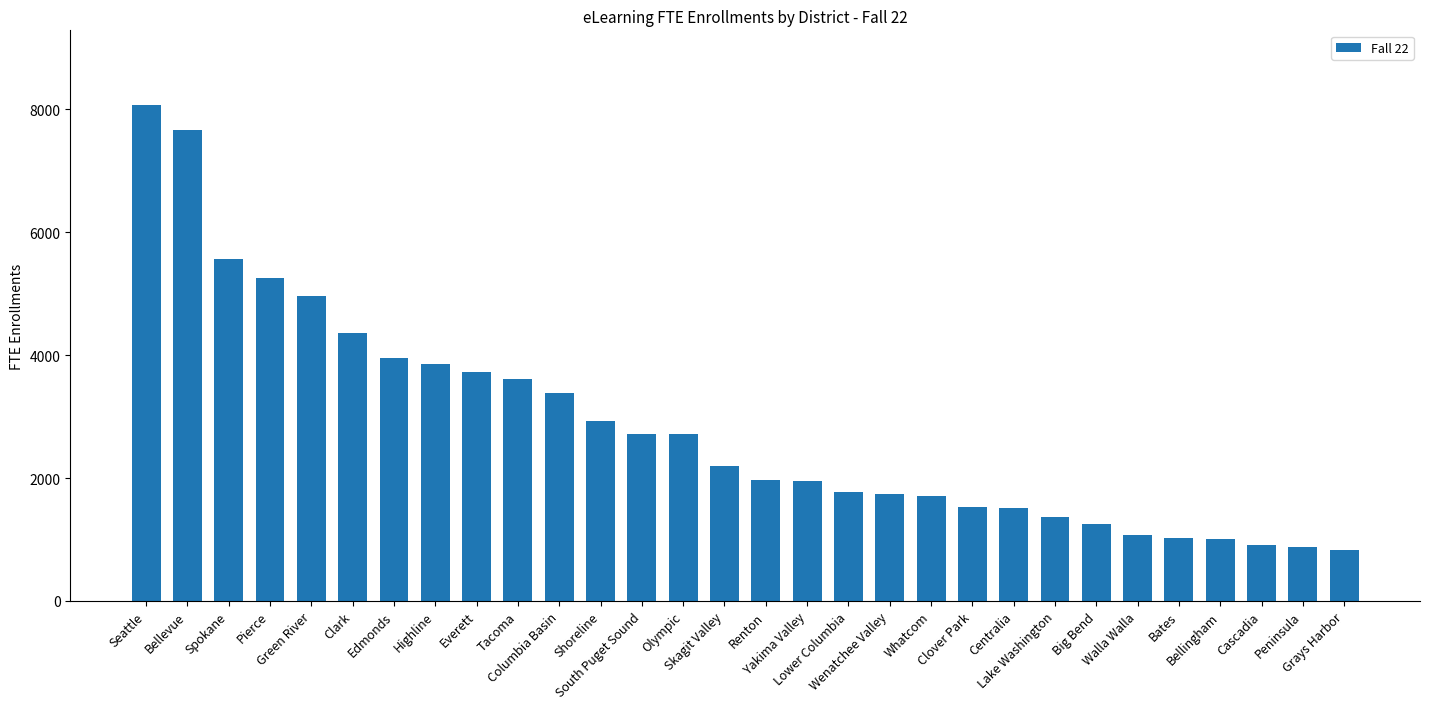

Where is the data nearest to the value 4451?

Clark